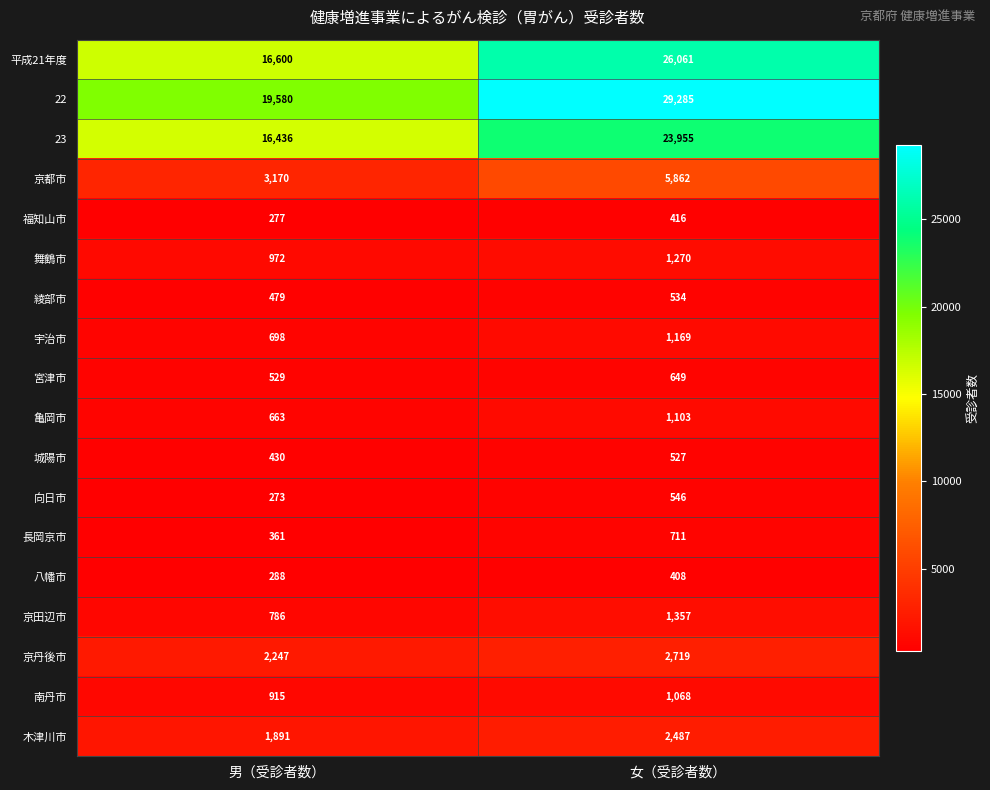

Read the 南丹市 value at 男（受診者数）.

915